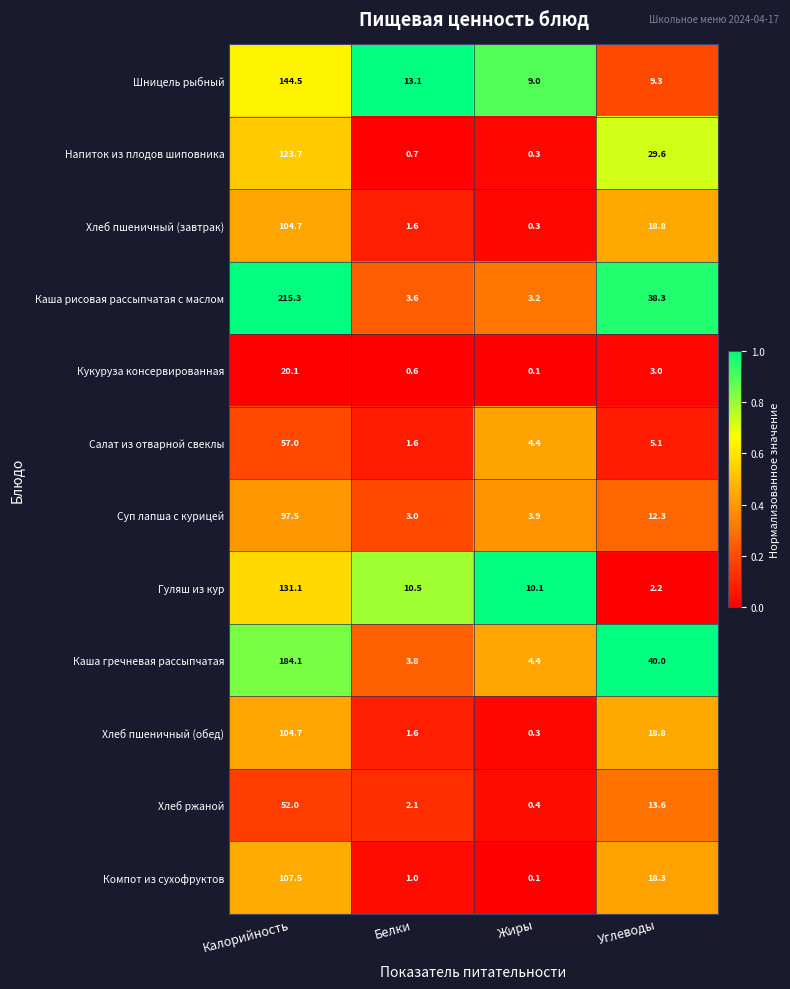

Which series has the largest total across all categories?

Каша рисовая рассыпчатая с маслом